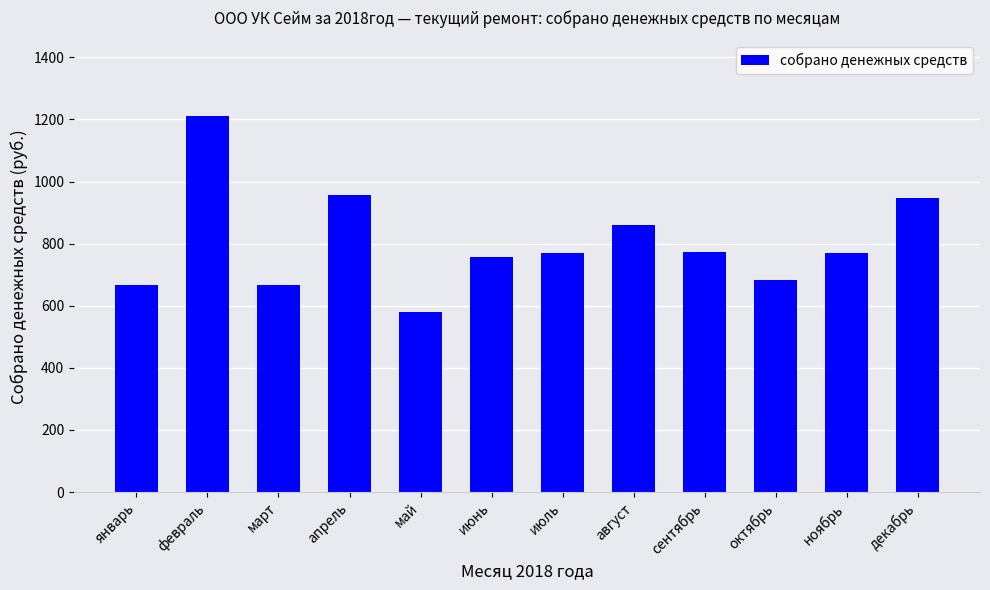

What is the difference between the values at август and ноябрь?

89.3